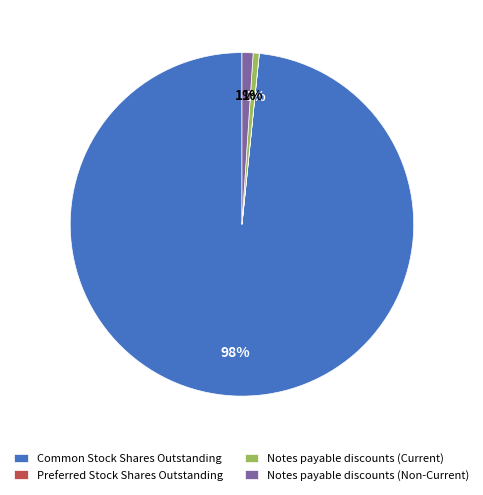

Do Common Stock Shares Outstanding and Notes payable discounts (Non-Current) together represent more than half of the pie?

Yes